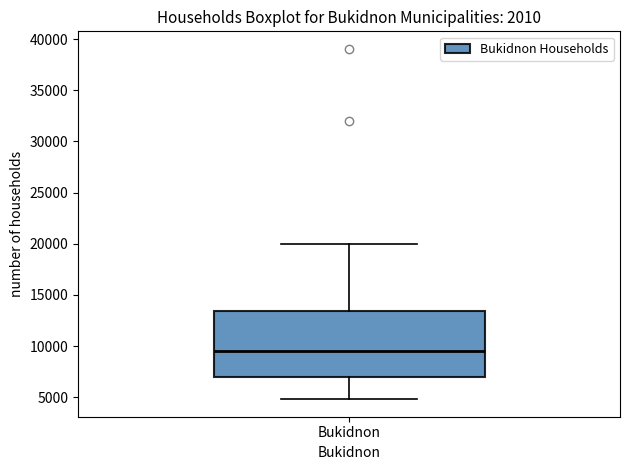

Read this box plot against the y-axis: the position of the median line, the range covered by the box, and the ends of both whiskers. The values are not printed on the chart, so give them approximately, as read against the axis.

median 9500, box 7000 to 13500, whiskers 5000 to 20000